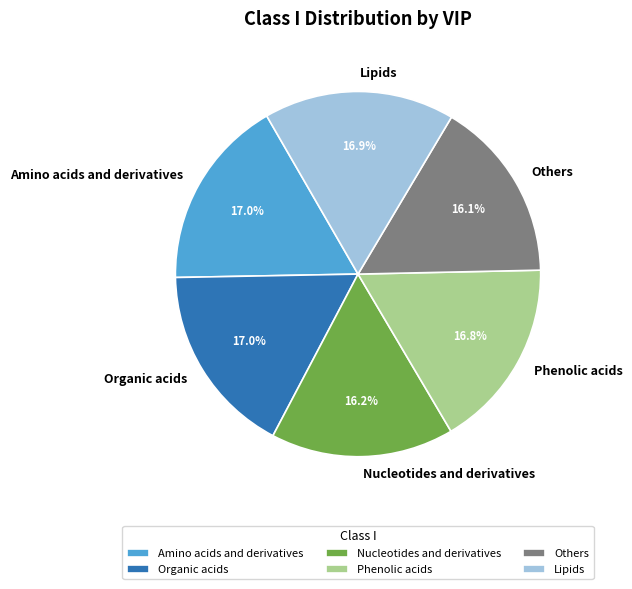

Does Phenolic acids represent more than half of the total?

No